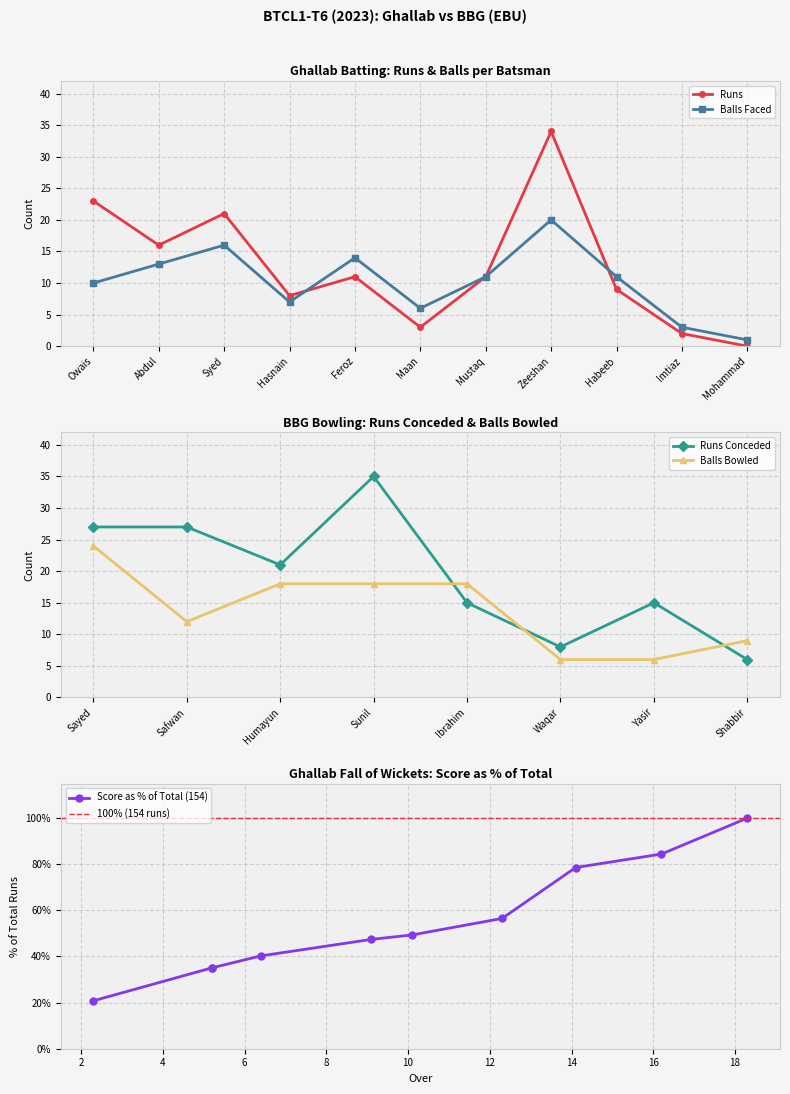

How many values in the Ghallab Batsmen Runs series exceed 11?

4